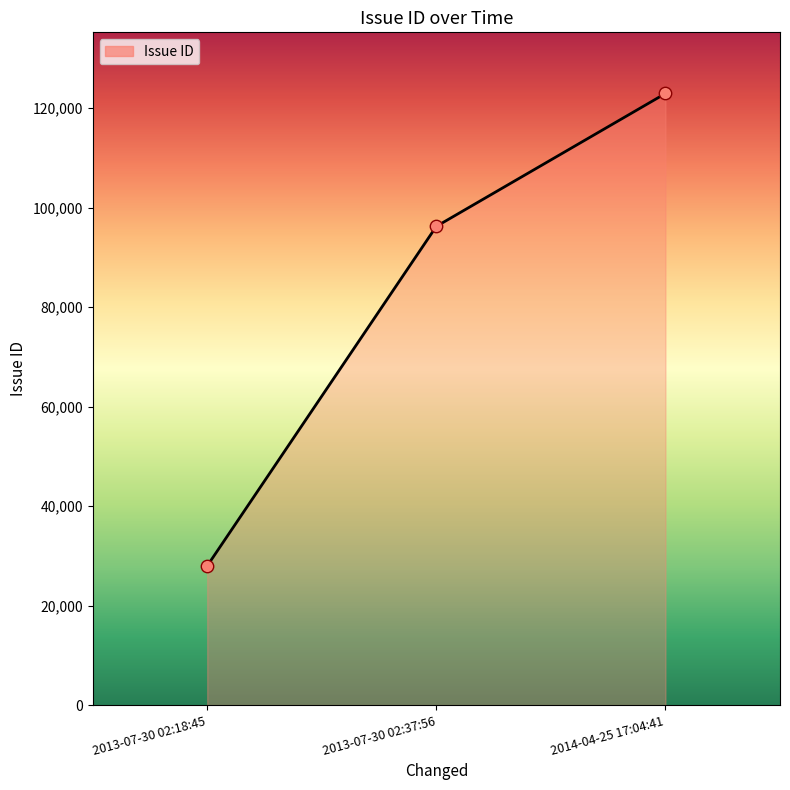

What is the change in value from 2013-07-30 02:18:45 to 2013-07-30 02:37:56?

+68250